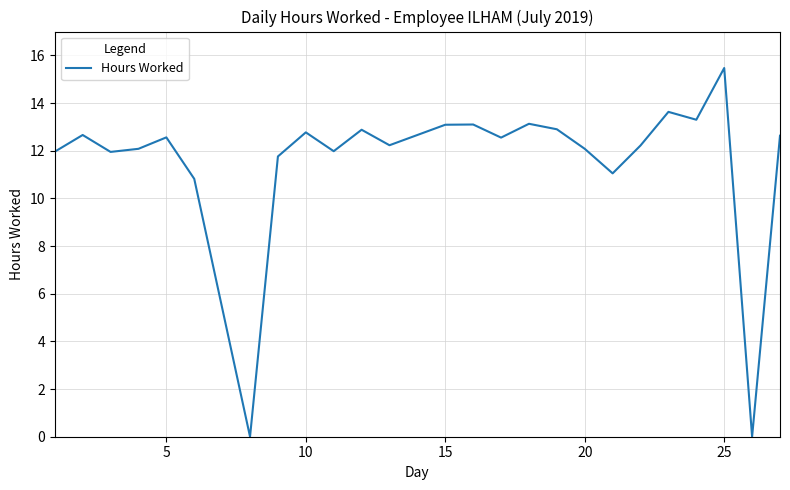

Count the number of data series in this chart.

1